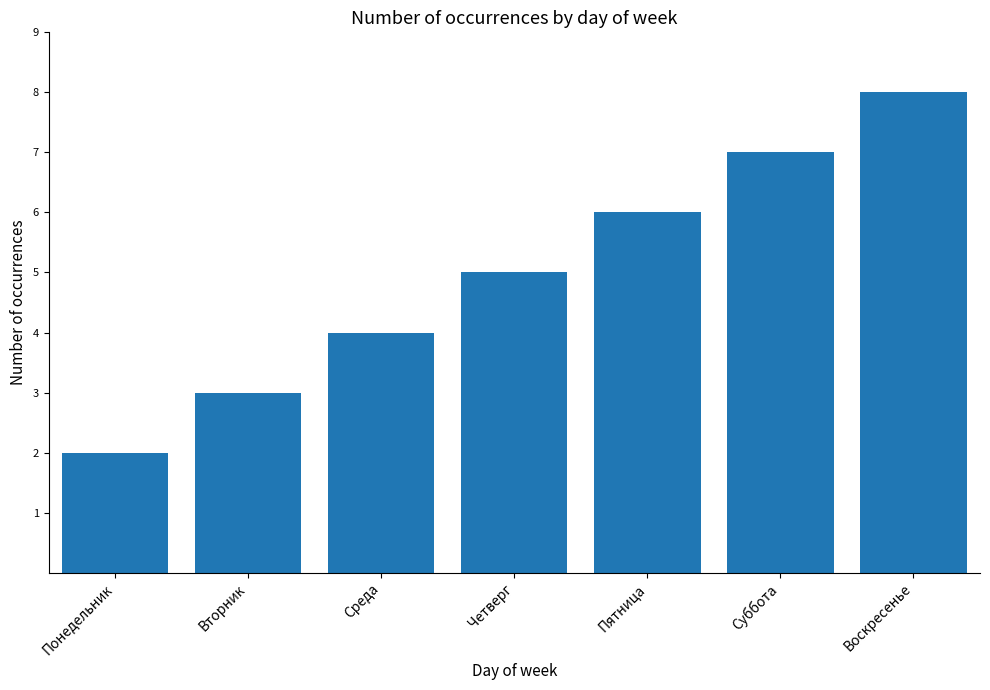

Reading left to right, extract all data points from this chart.

2	3	4	5	6	7	8